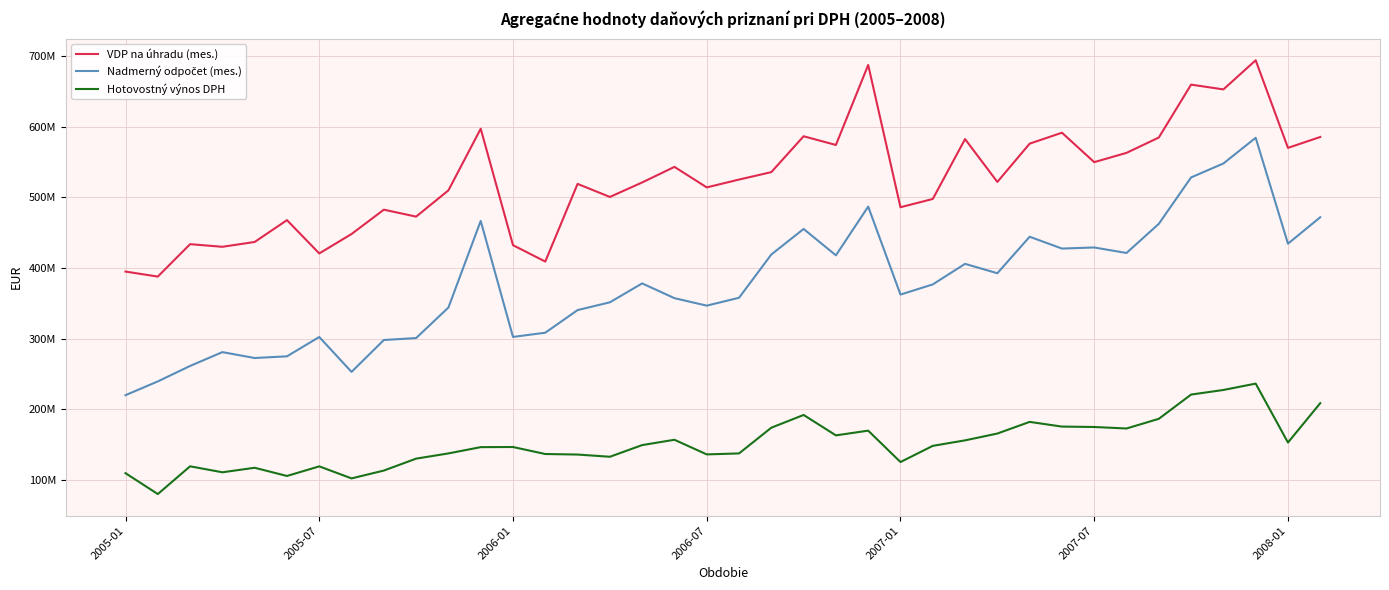

Does the chart display data point markers on the line(s)?

No